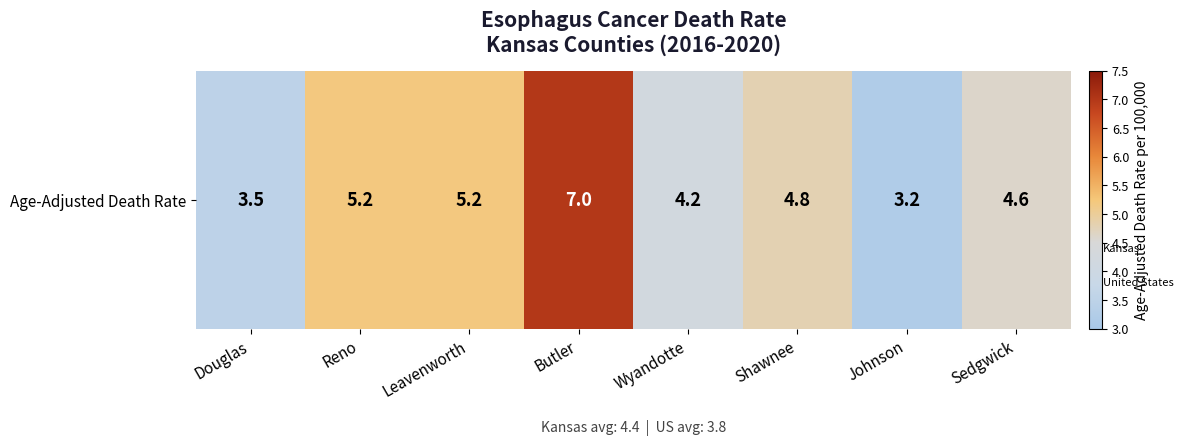

Rank the categories by value from highest to lowest.

Butler, Reno, Leavenworth, Shawnee, Sedgwick, Wyandotte, Douglas, Johnson